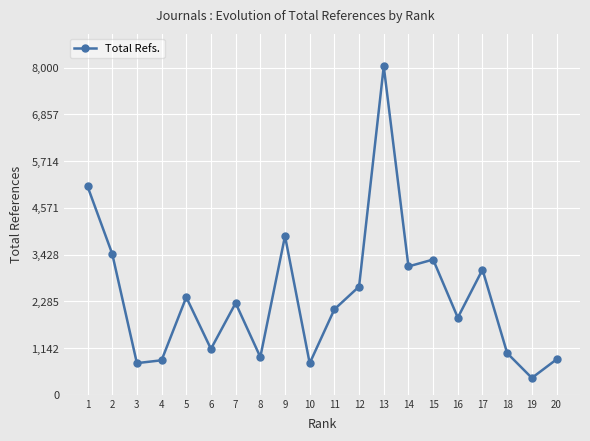

What value does the data have at 15?

3307